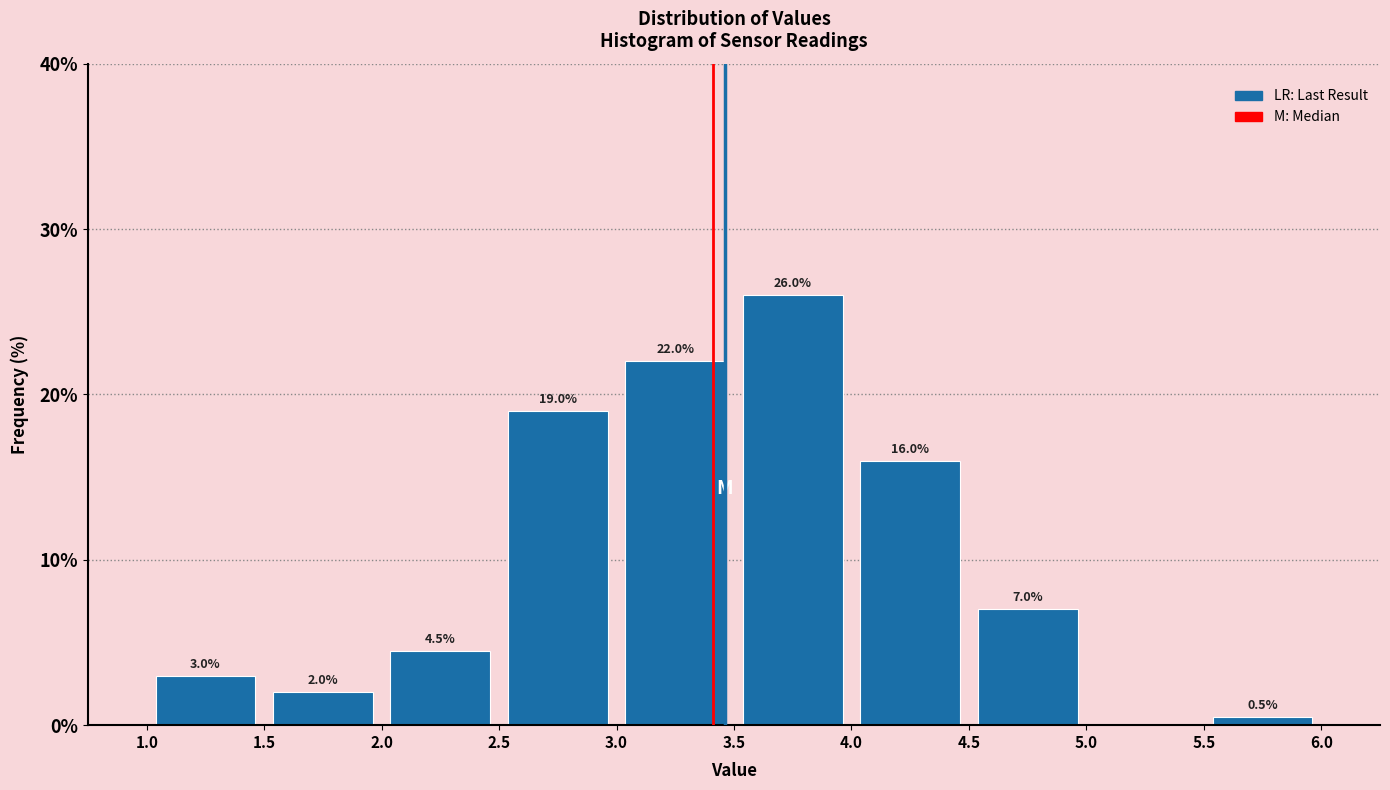

Which range on the x-axis has the tallest bar?

3.5 to 4.0